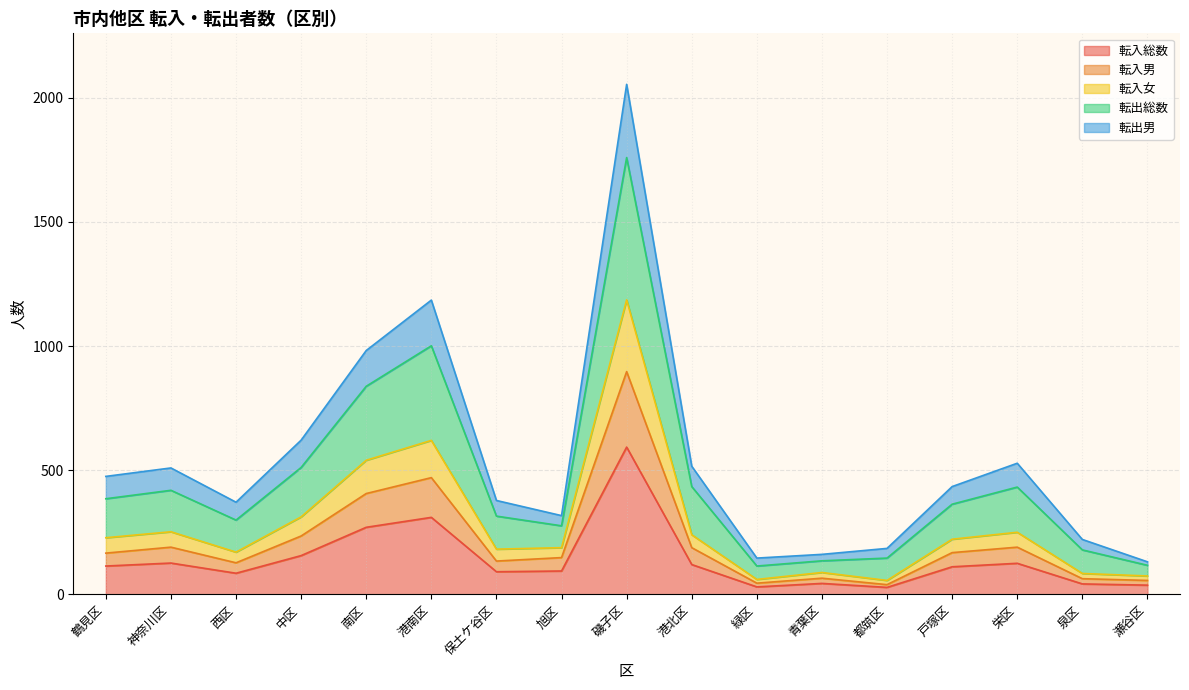

The 転入総数 series shows 197 at 神奈川区. True or false?

False